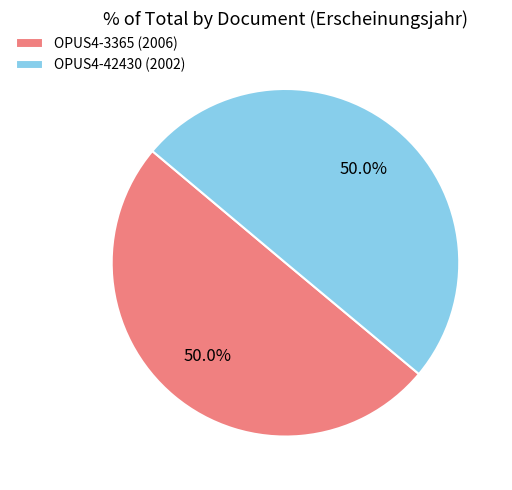

What is the total percentage of OPUS4-3365 (2006) and OPUS4-42430 (2002)?

100.0%